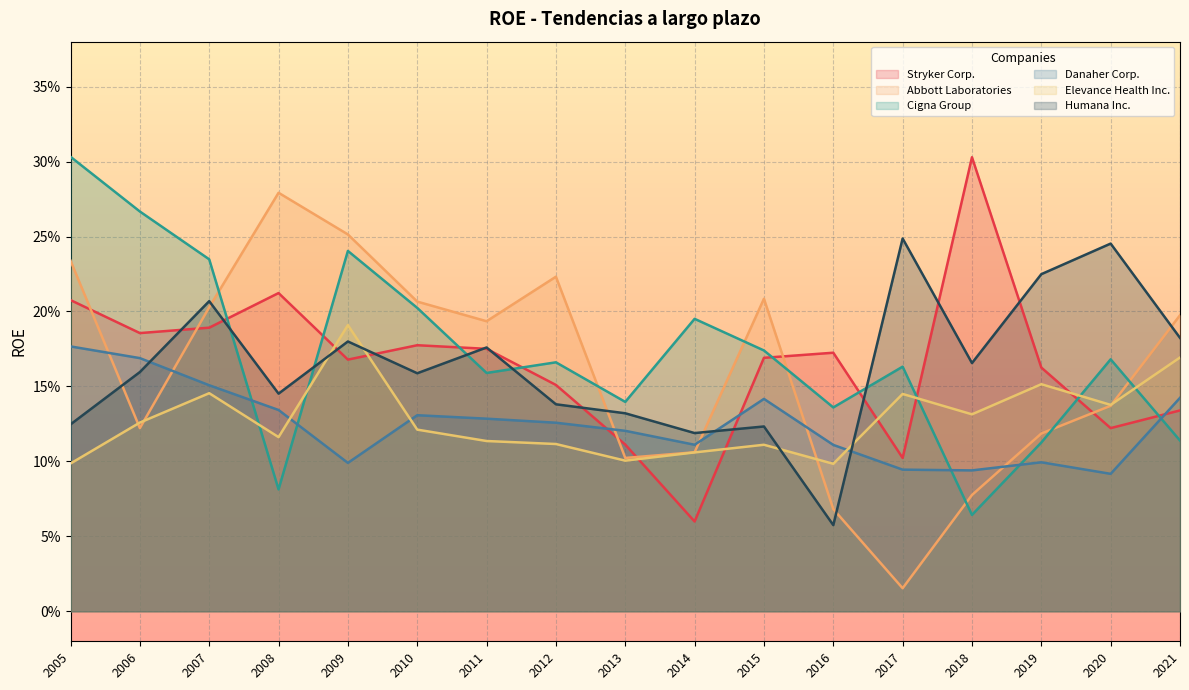

Which category has the highest value in the Stryker Corp. series?

2018